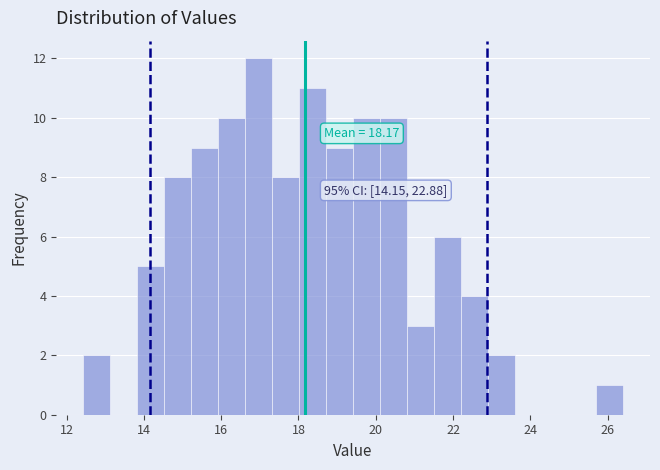

Read against the x-axis, roughly where is the centre of the tallest bar?

17.0